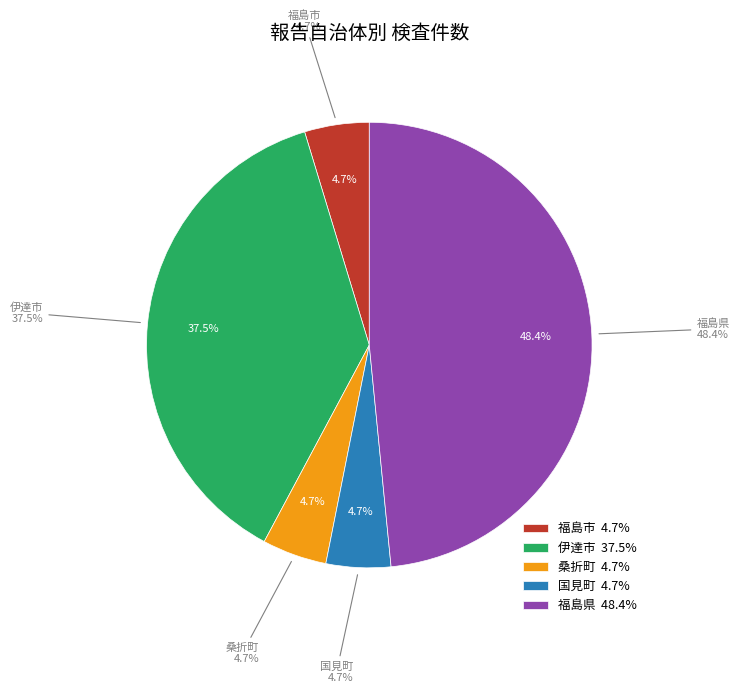

Which category has the smallest portion of the pie?

福島市